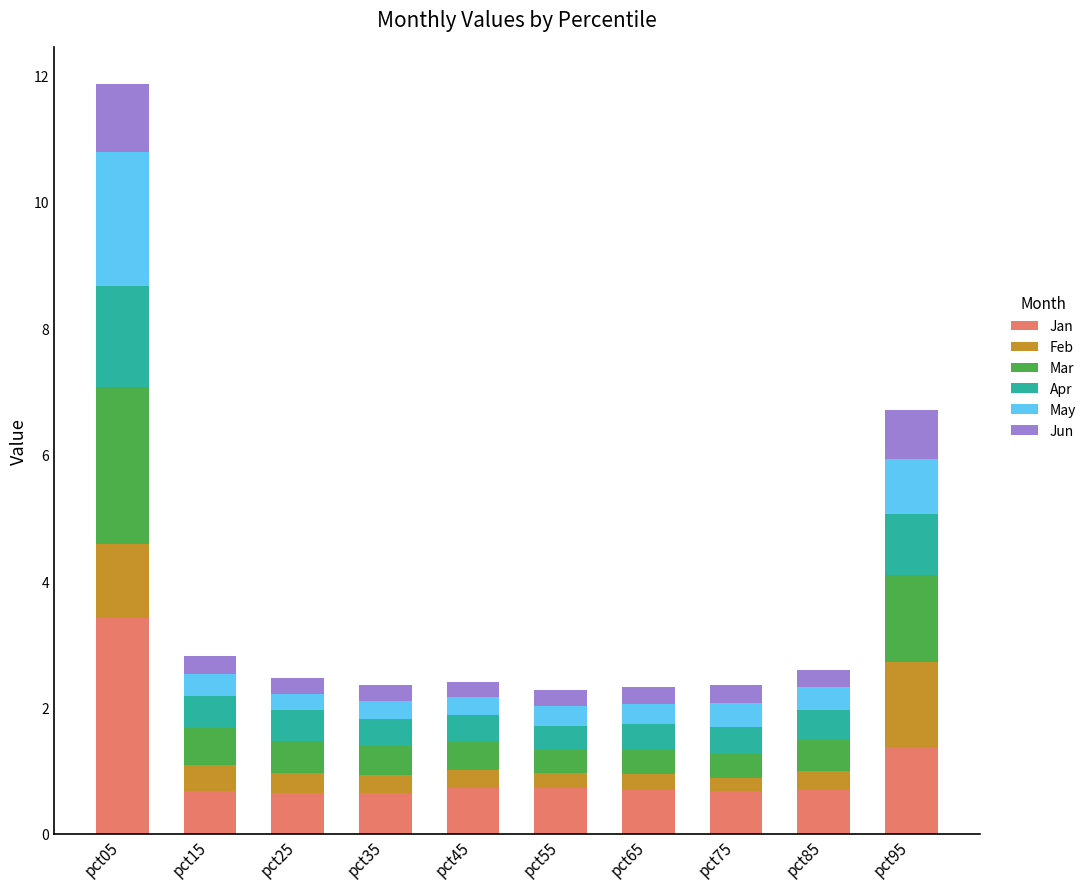

At which category is the sum across all series the highest?

pct05